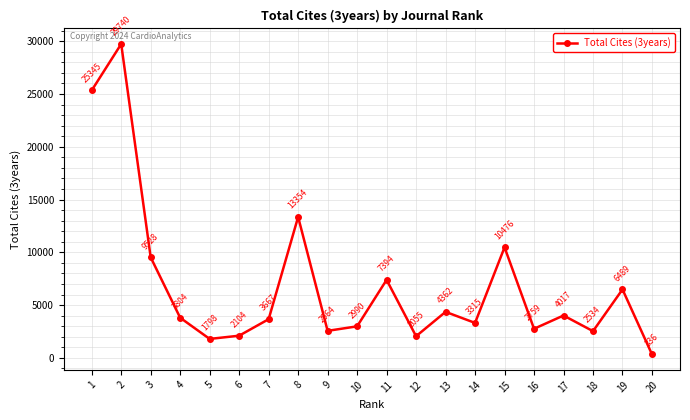

What is the smallest value displayed?

336